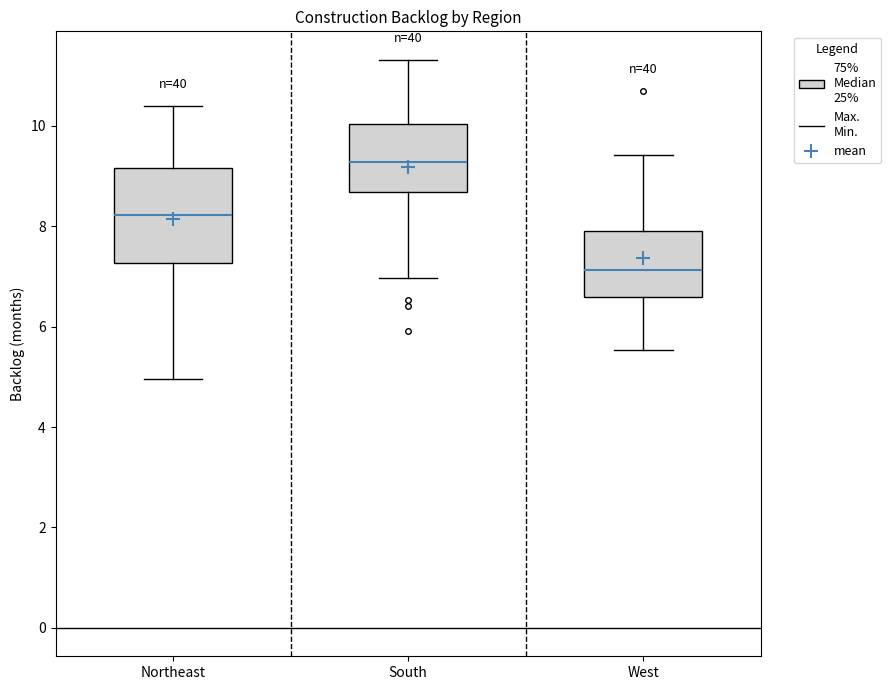

Where does the median line of the box for South sit on the y-axis? The values are not printed on the chart, so give them approximately, as read against the axis.

9.2